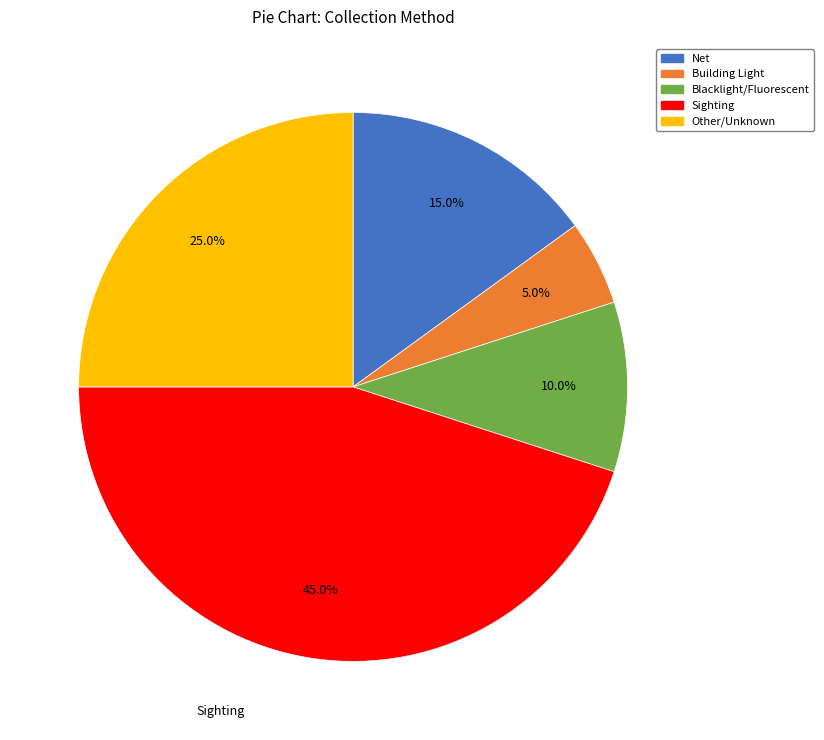

To the nearest percent, what is the average slice percentage?

20%